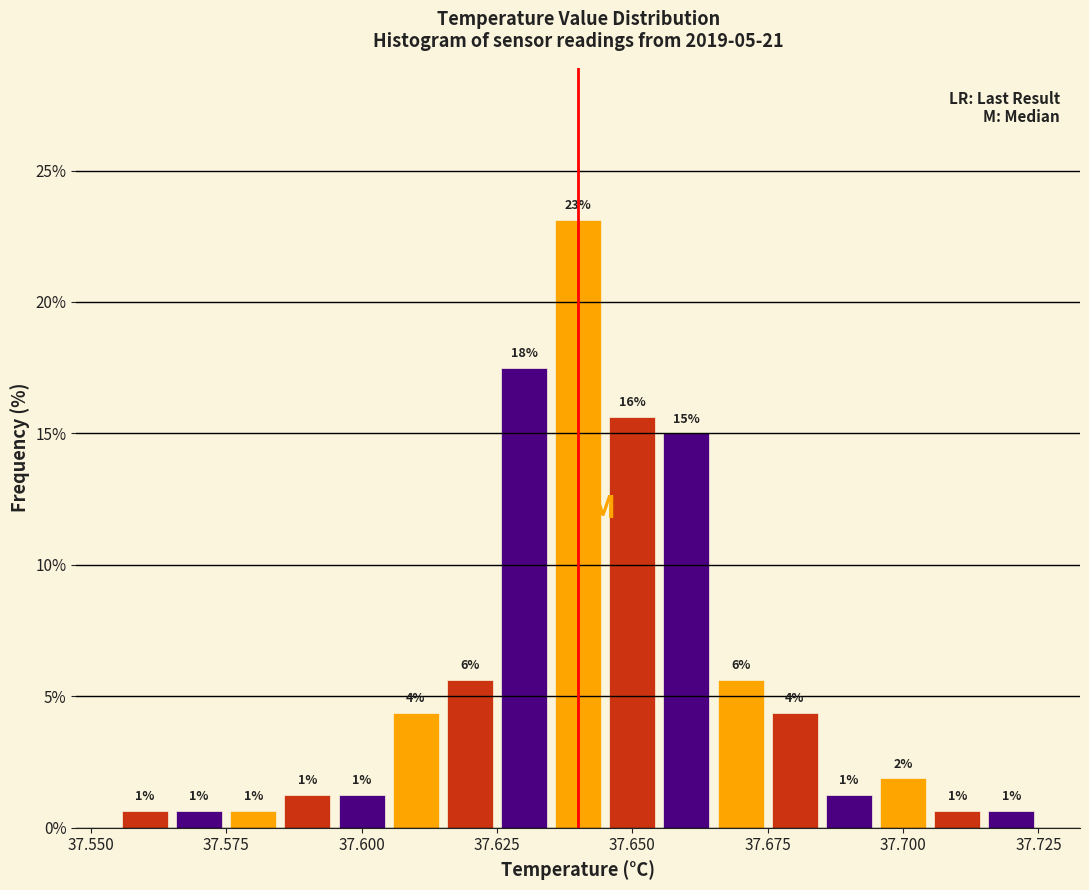

Around what value on the x-axis is the tallest bar? Give the approximate position of its centre, as read against the axis.

37.640